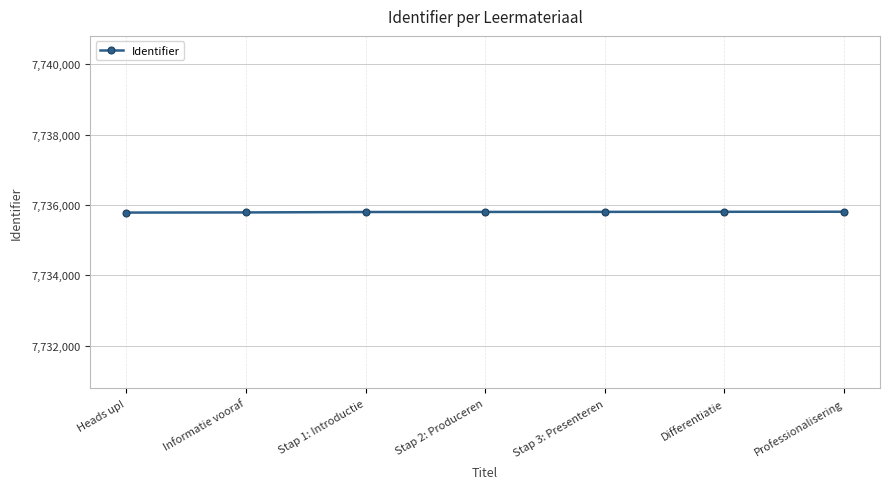

What is the ratio of the value at Heads up! to the value at Professionalisering?

1.0